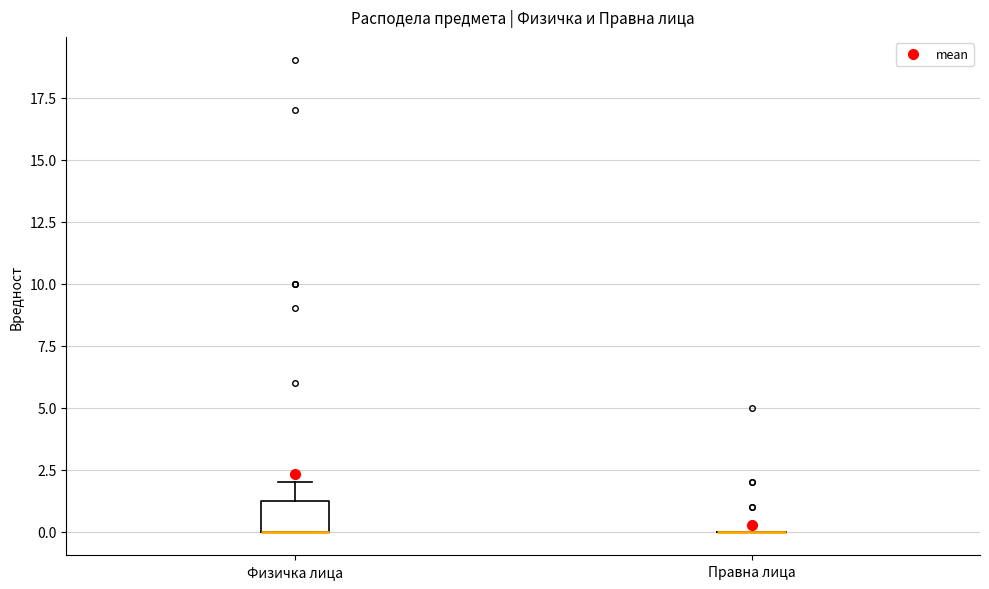

Reading left to right, read every box against the y-axis: the position of its median line, the range the box covers, and the ends of its whiskers. The values are not printed on the chart, so give them approximately, as read against the axis.

Физичка лица: median 0.0 (drawn on the box's lower edge), box 0.0 to 1.5, whiskers 0.0 to 2.0
Правна лица: box collapsed to a line at 0.0, whiskers 0.0 to 0.0